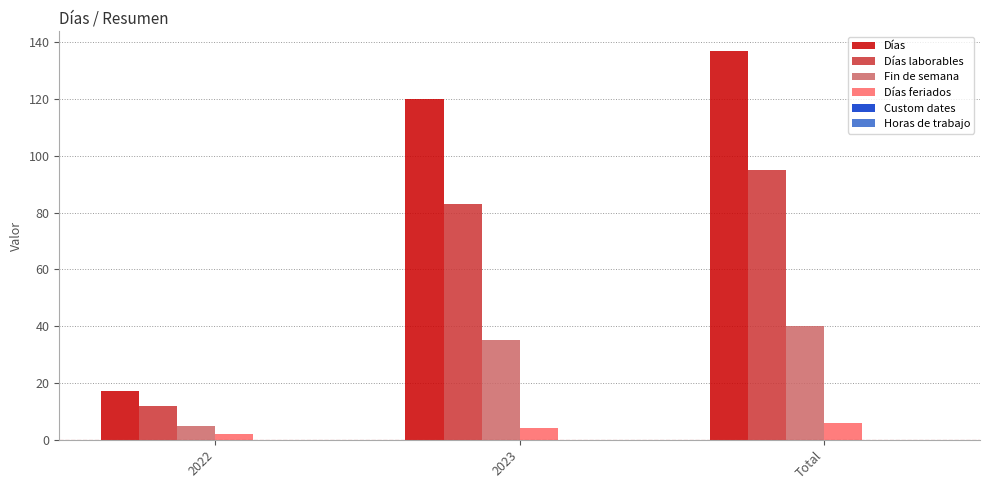

What is the sum of all Días values?

274